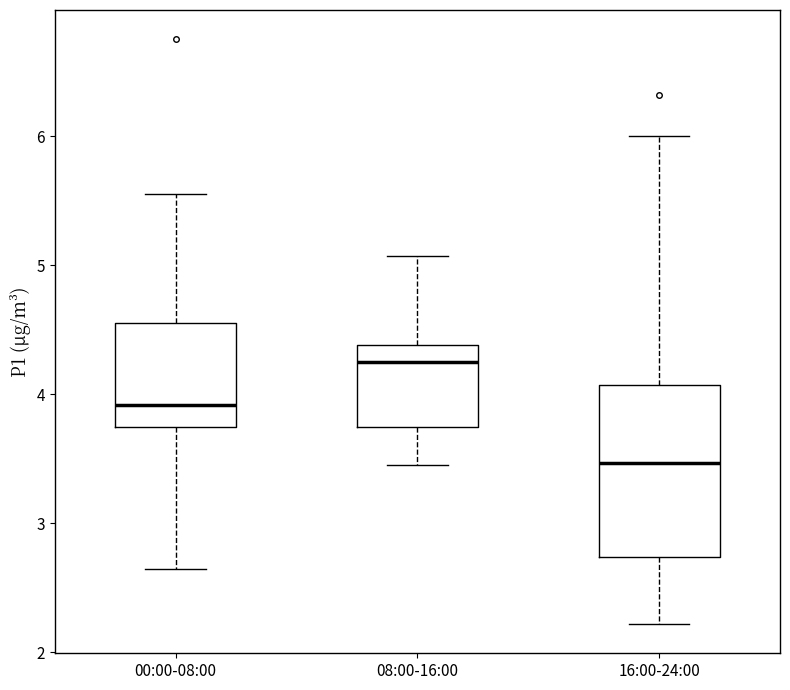

Which box is the tallest, from its lower edge to its upper edge?

16:00-24:00